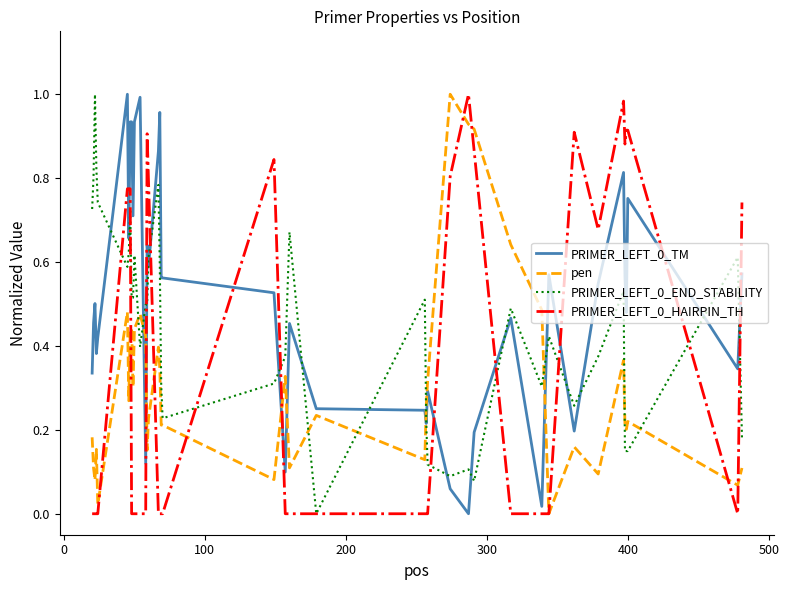

What is the sum of all PRIMER_LEFT_0_TM values?

20.2